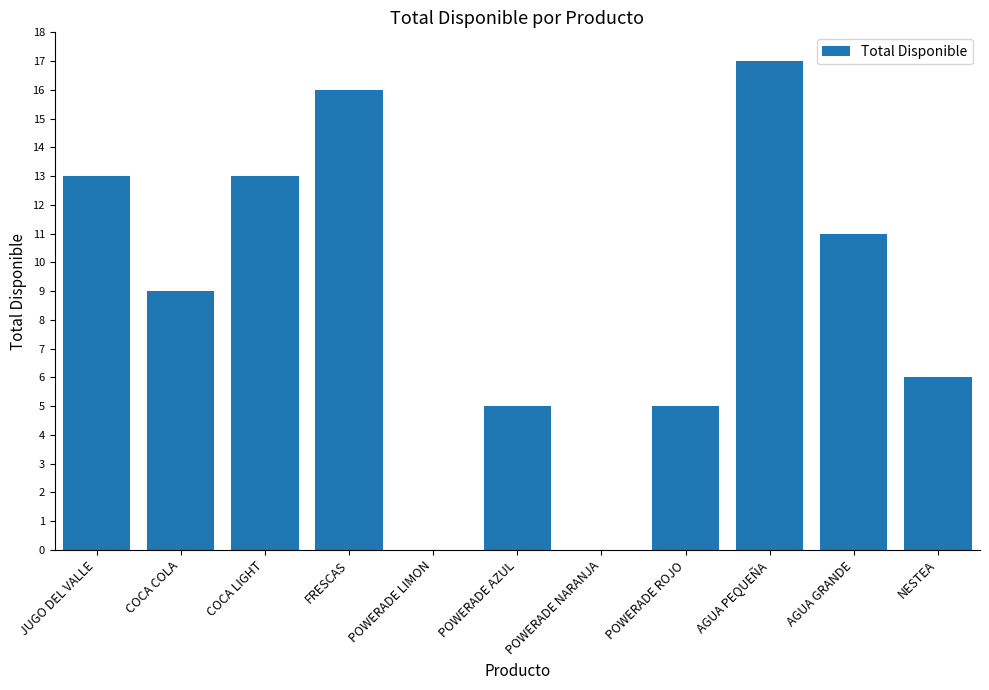

What is the change in value from POWERADE NARANJA to POWERADE ROJO?

+5